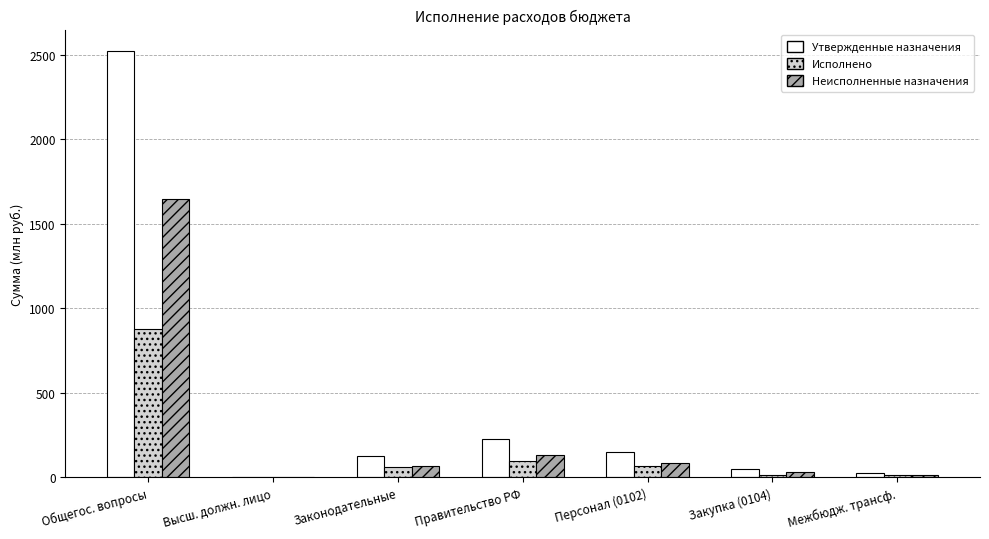

True or false: Исполнено has a value of 14.3 at Закупка (0104).

True